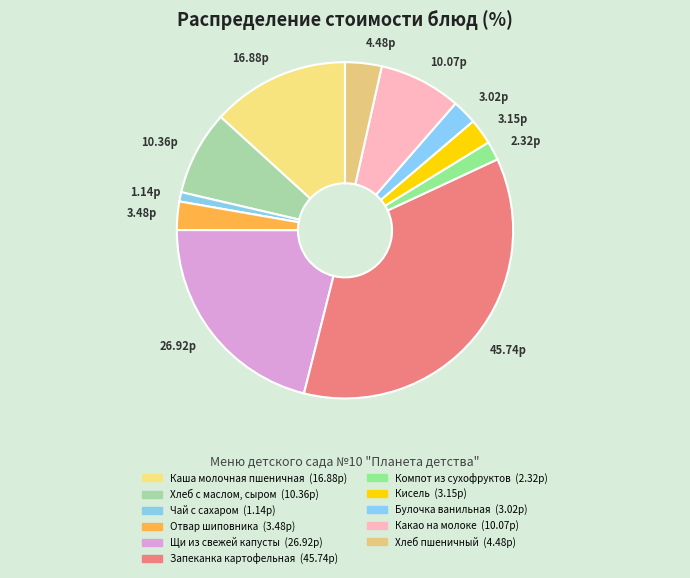

How many segments does this pie chart have?

11